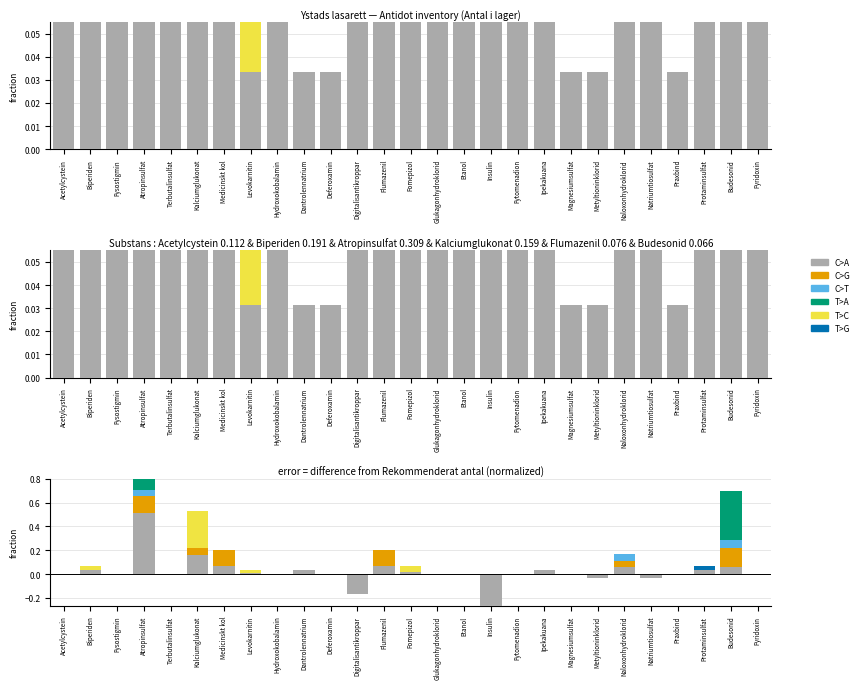

The C>T series shows -0.0 at Acetylcystein. True or false?

False